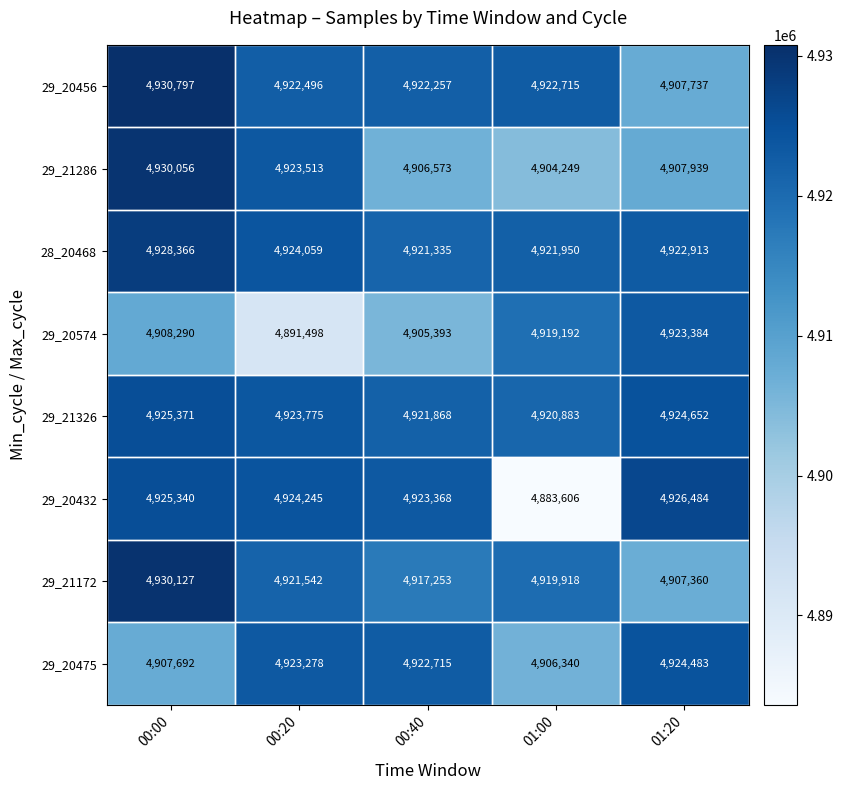

What is the difference between the second highest and minimum values in the 29_20432 series?

41734